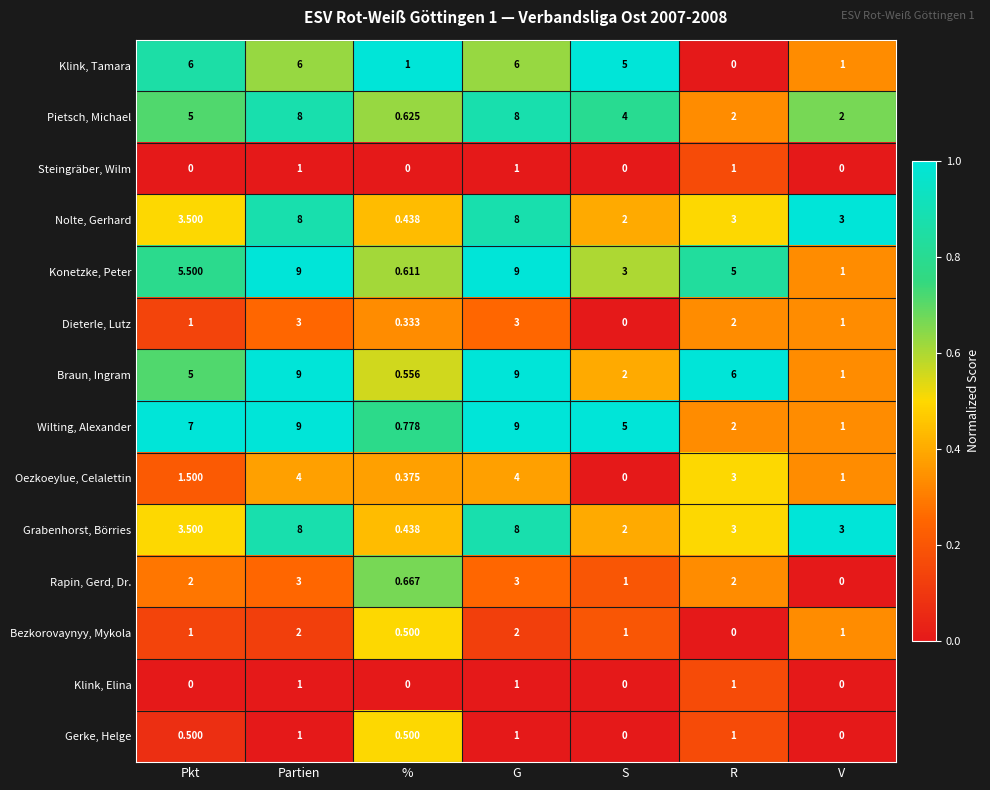

Which series has the largest range (max minus min)?

Braun, Ingram